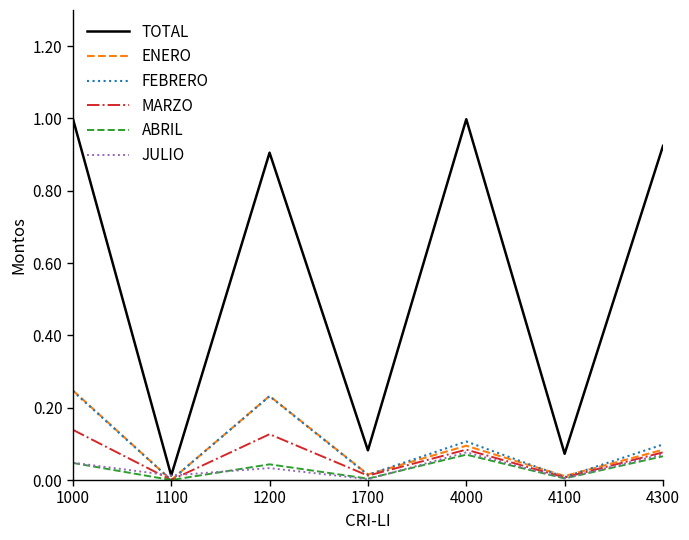

What is the spread (max minus min) of values at 1000?

1.0